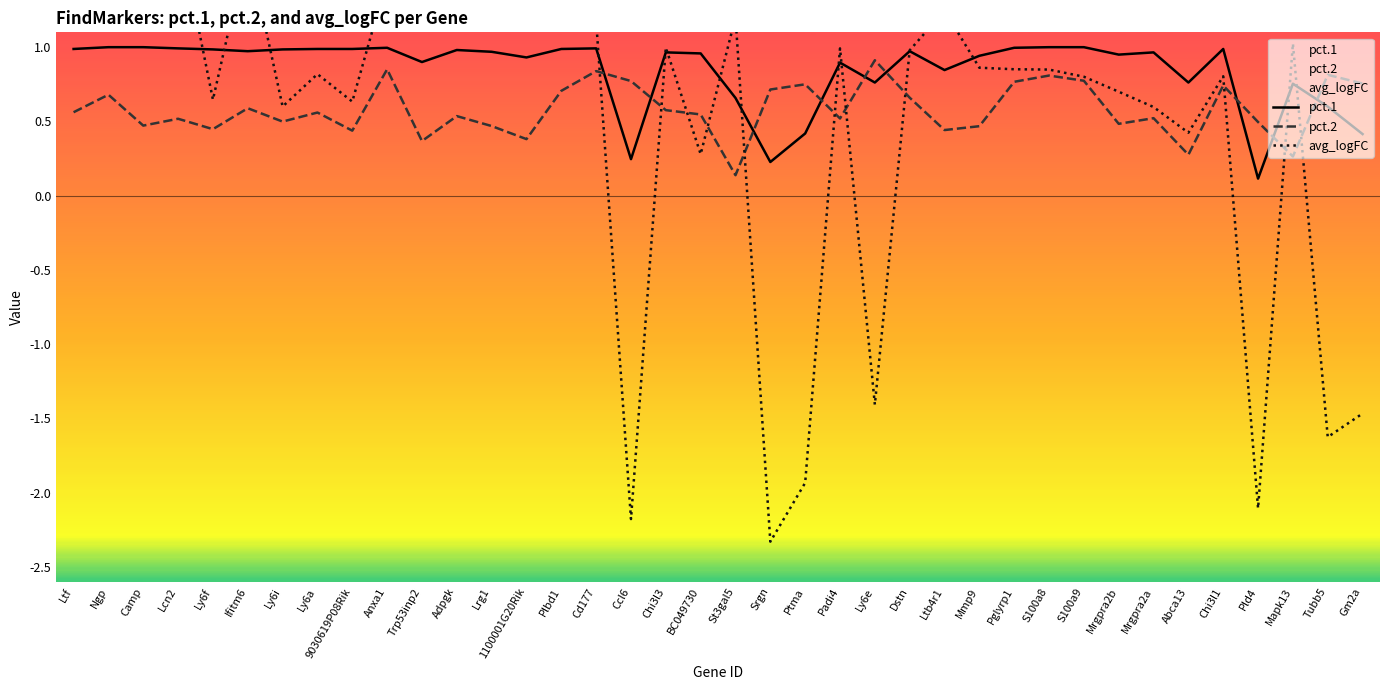

What are all the series names shown in the legend?

pct.1, pct.2, avg_logFC